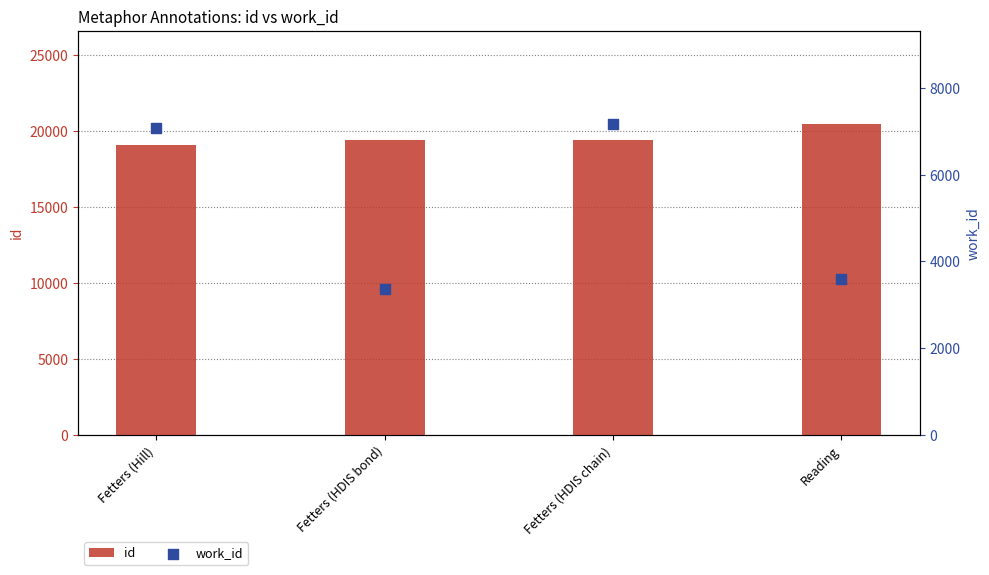

Which series reaches the minimum Y coordinate?

work_id